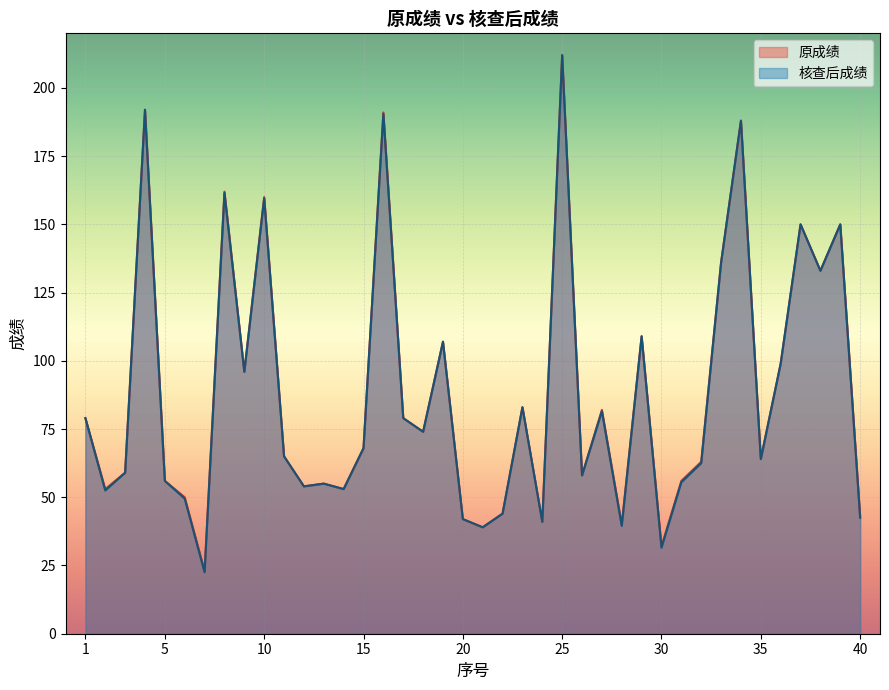

At which label is 原成绩 closest to 117?

29